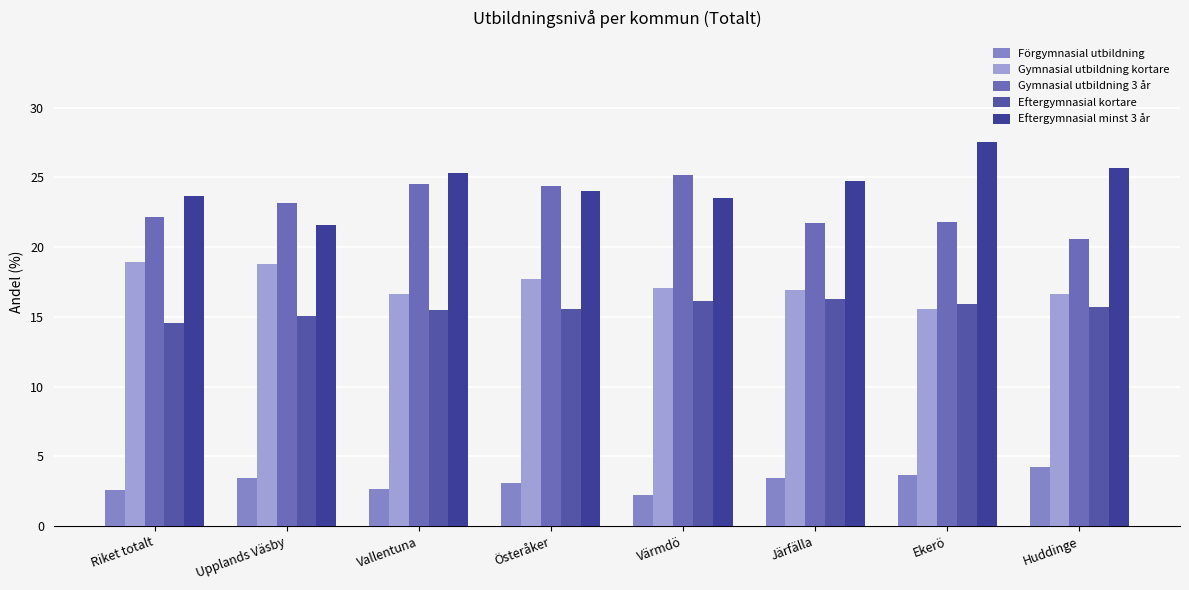

The value of Gymnasial utbildning 3 år at Upplands Väsby is 23.1. True or false?

True